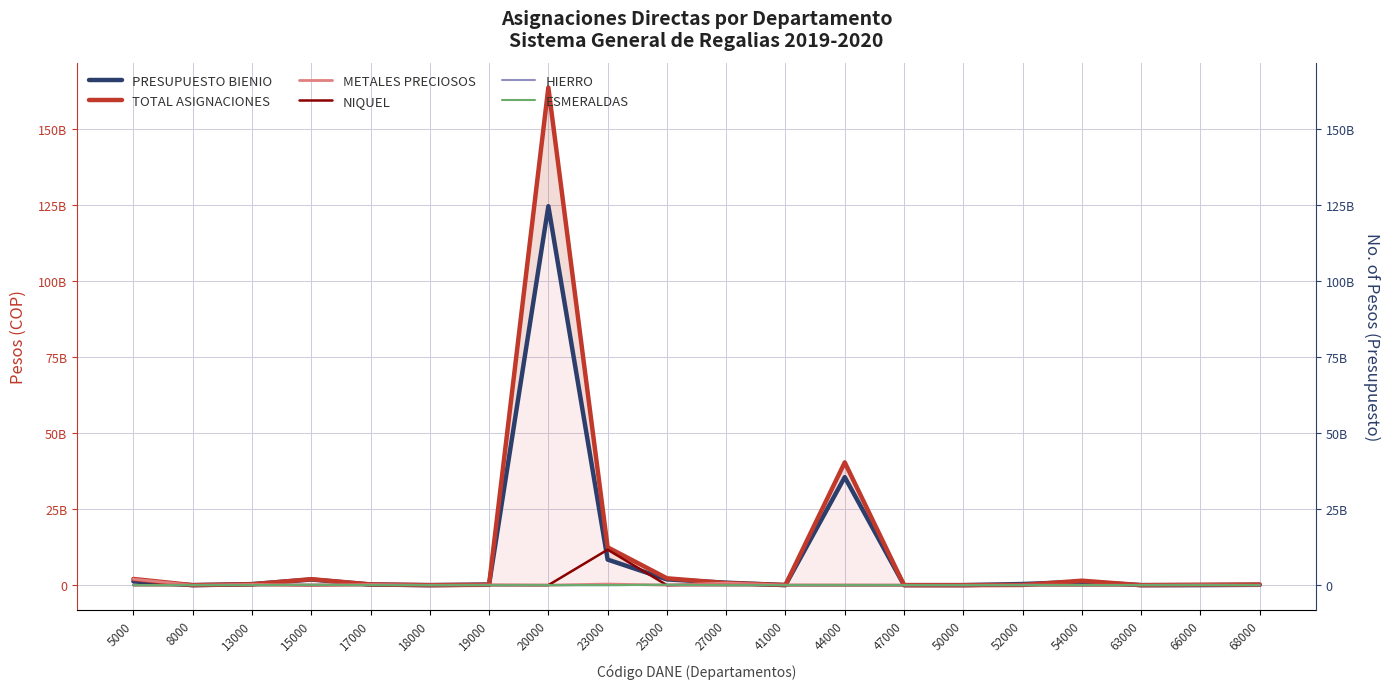

At which category is the sum across all series the highest?

20000